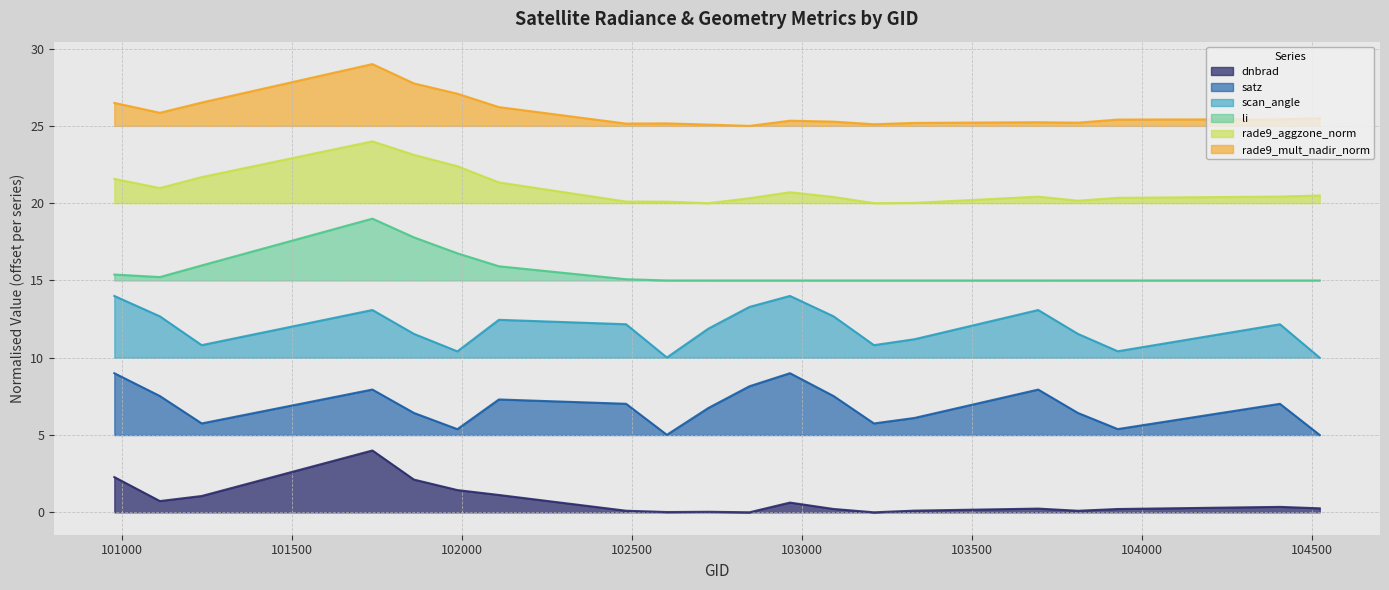

How many values in dnbrad are above zero?

19